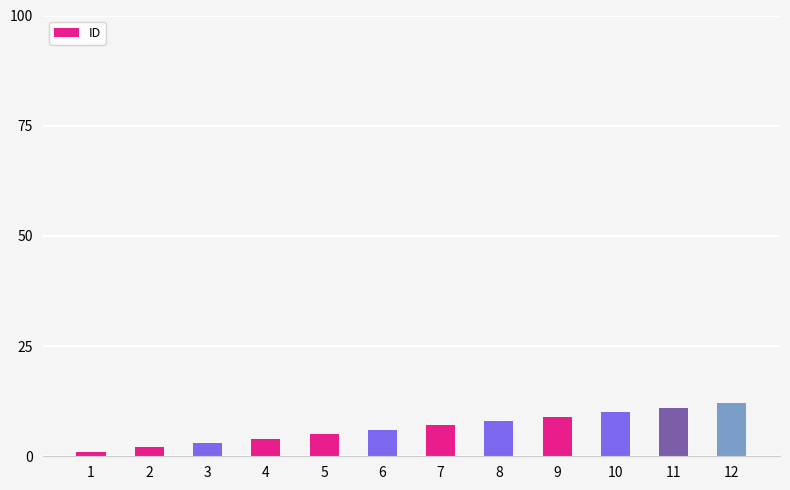

What is the value of the 5th bar from the left?

5